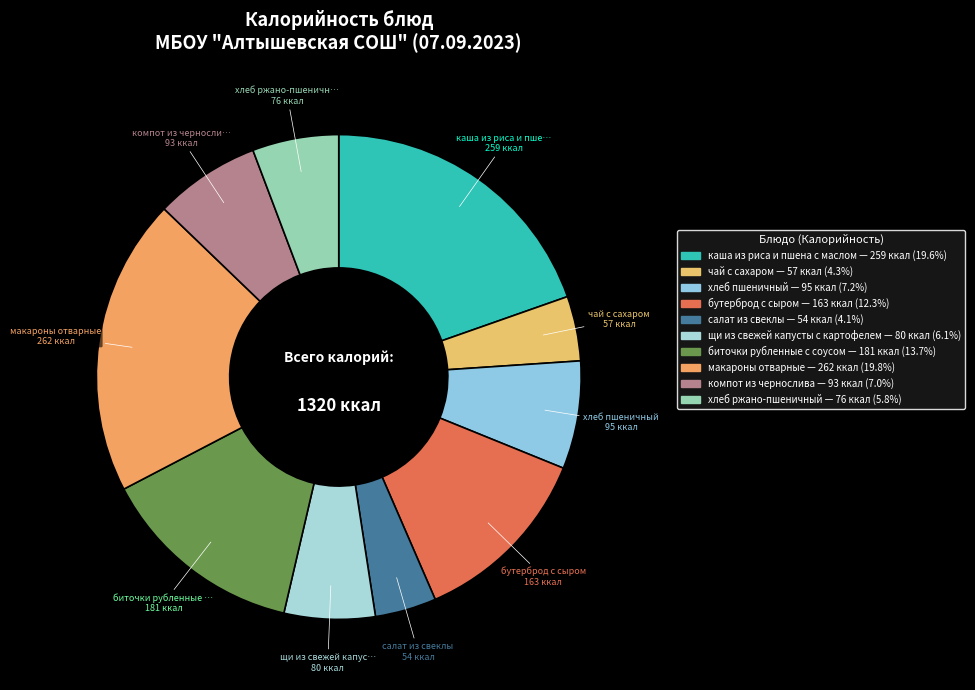

How many slices are in this pie chart?

10